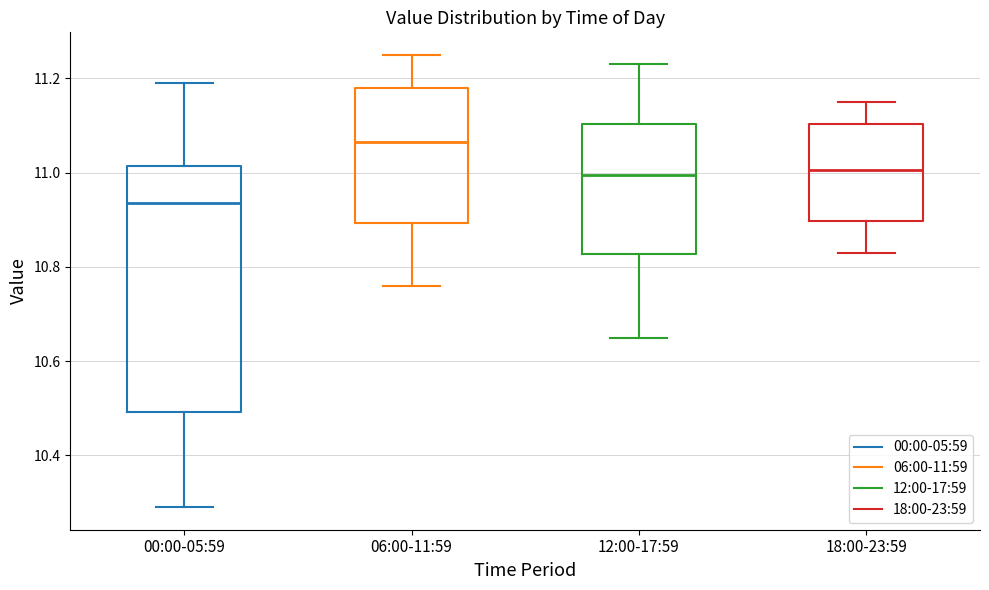

Which box's median line is the highest?

06:00-11:59